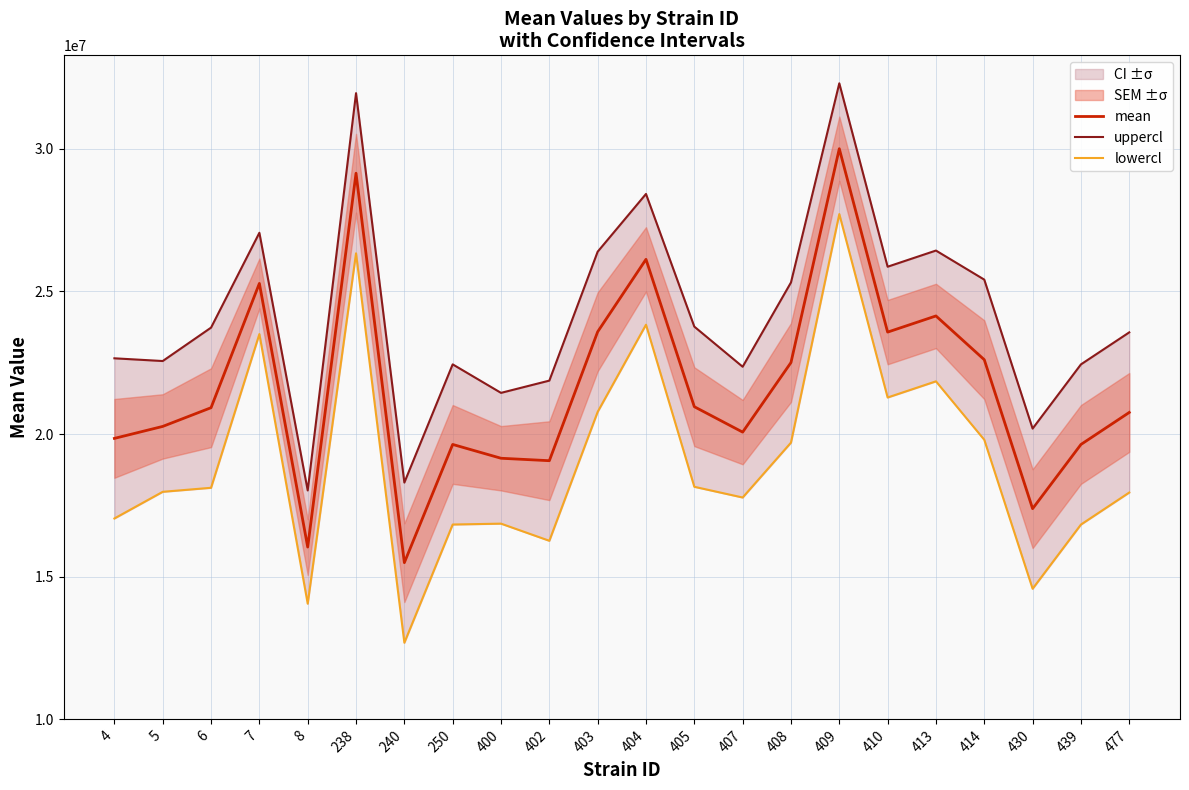

Rank the series by their maximum value, from highest to lowest.

uppercl, mean, lowercl